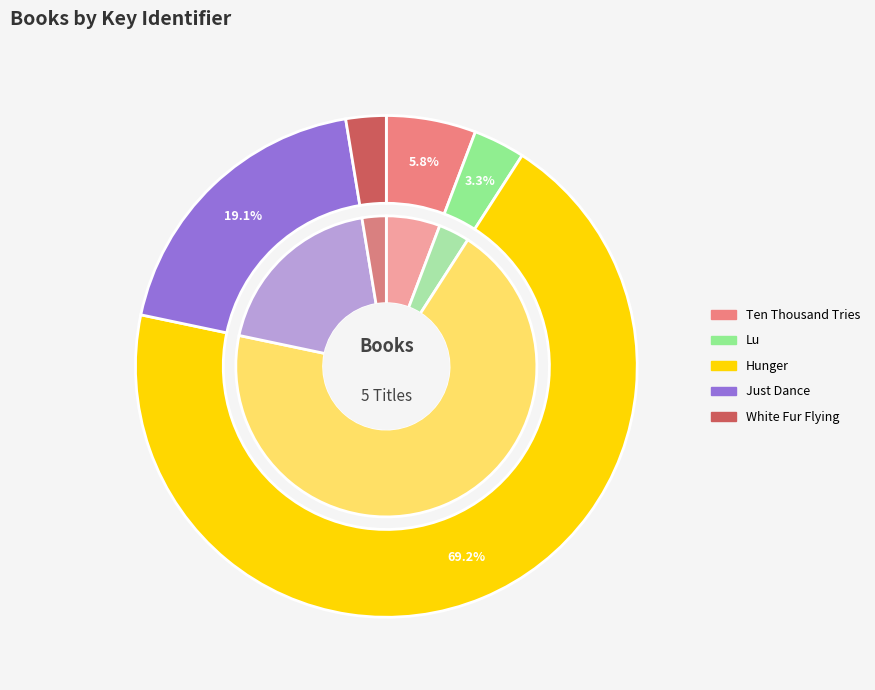

Which slice is the largest?

Hunger